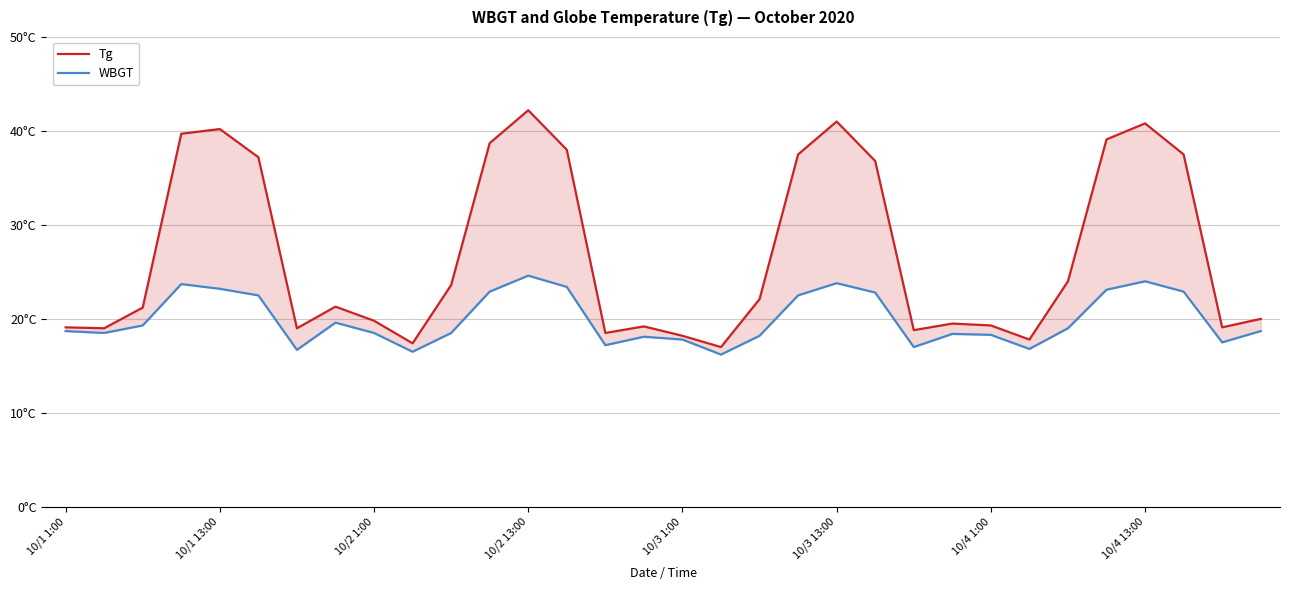

How many lines are shown in the chart?

2